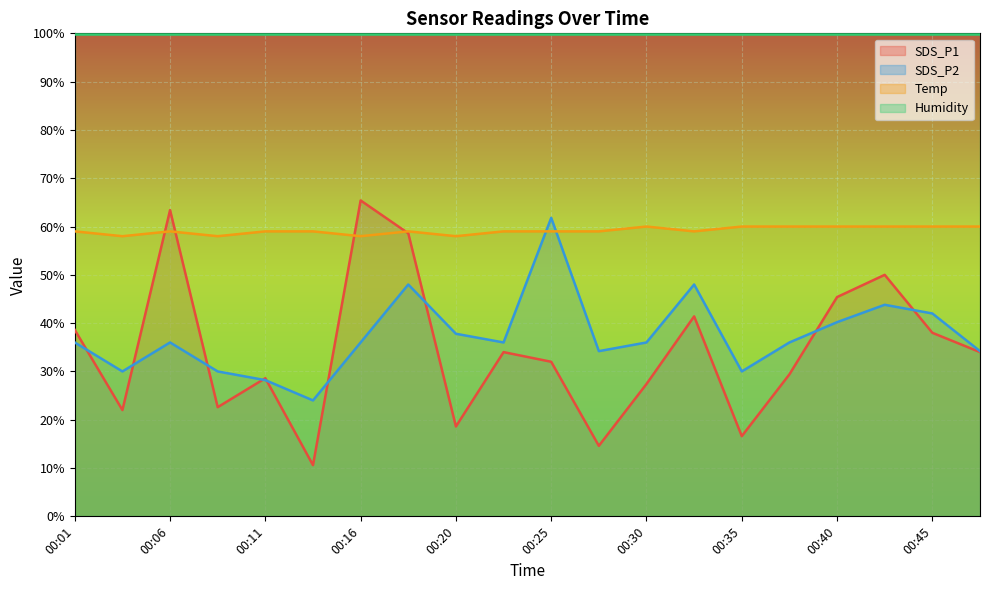

How many interior local peaks does the SDS_P1 series have?

6